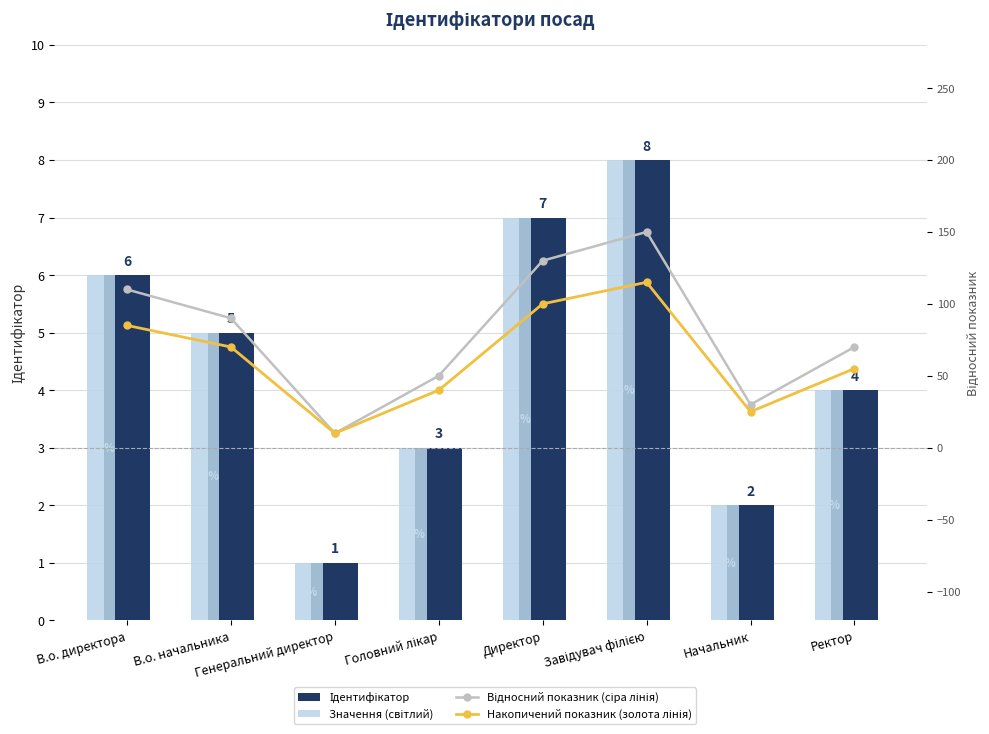

List the series in order of their peak value, highest first.

Відносний показник (сіра лінія), Накопичений показник (золота лінія), Ідентифікатор, Значення (світлий)